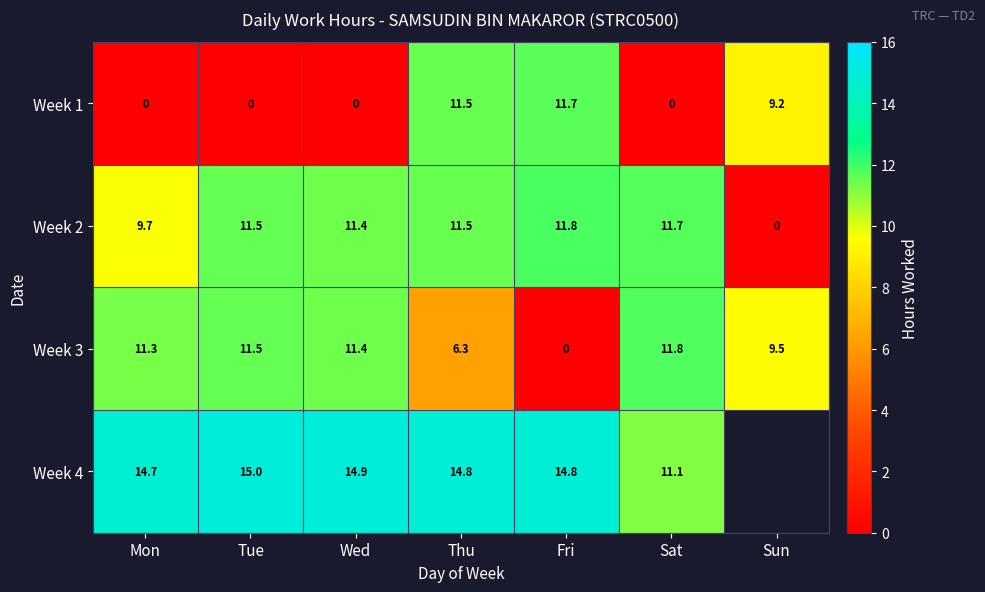

At which label does Week 3 reach its peak?

Sat